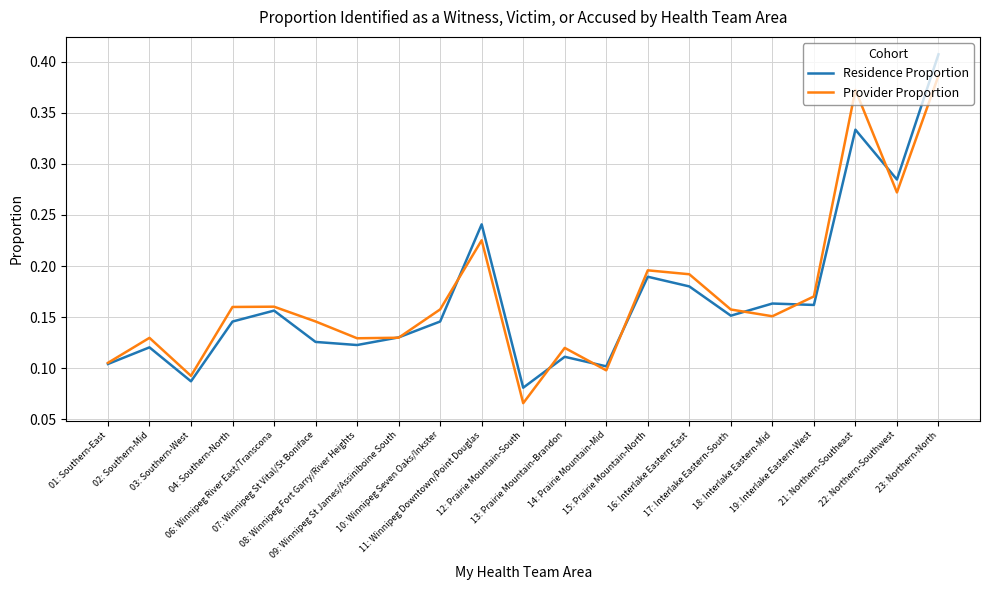

Rank the series by their maximum value, from highest to lowest.

Residence Proportion, Provider Proportion